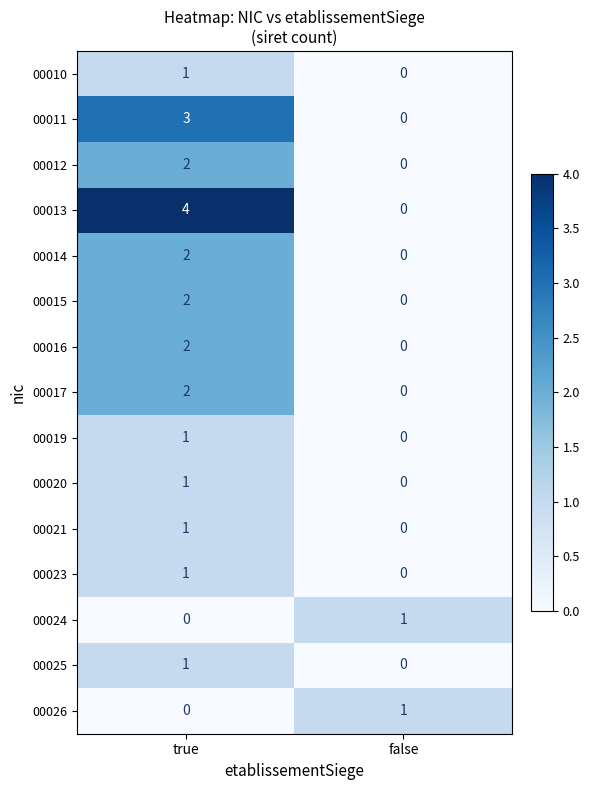

What is the total value across all series at true?

23